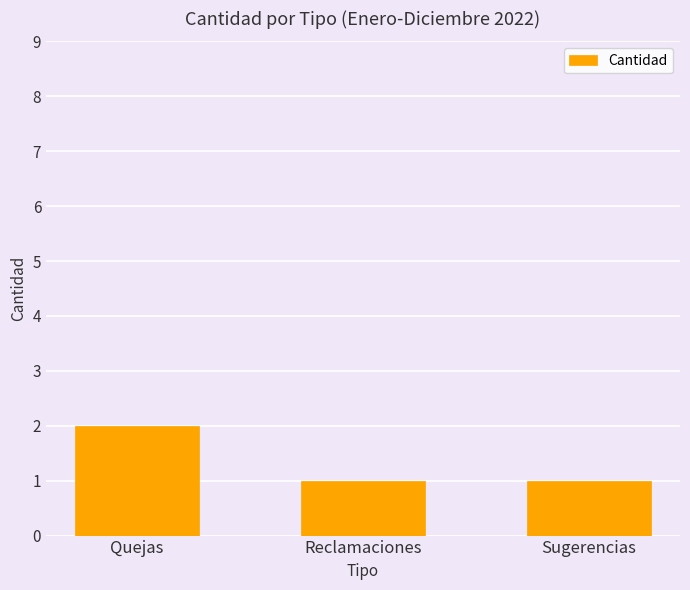

At which category does the chart reach its peak across all series?

Quejas